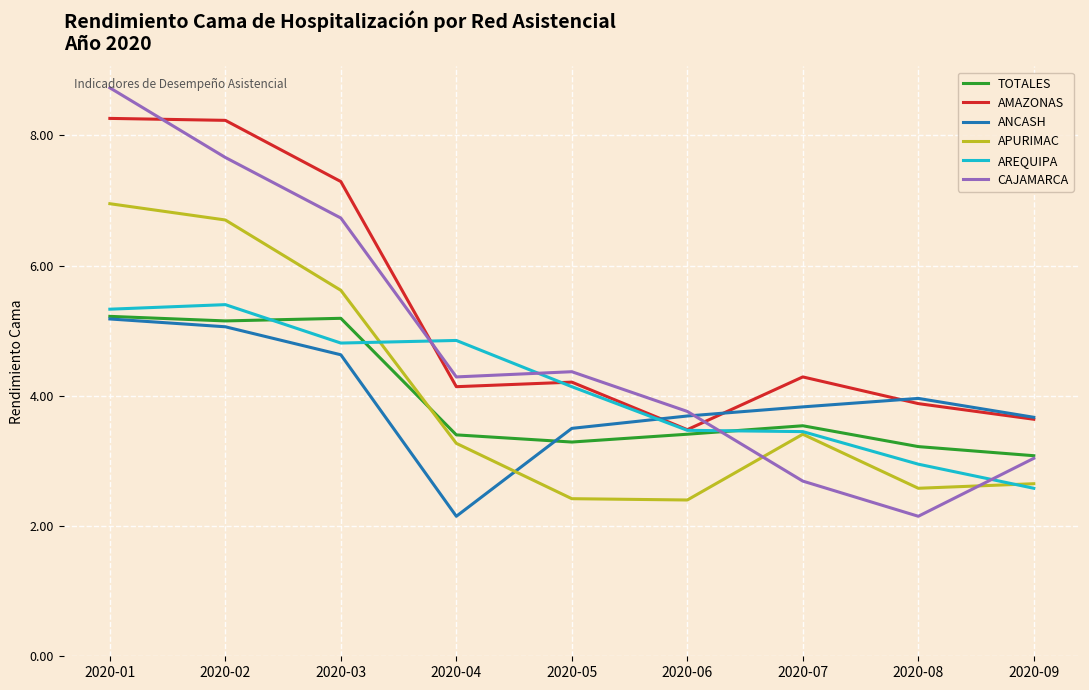

Which series has the largest total across all categories?

AMAZONAS